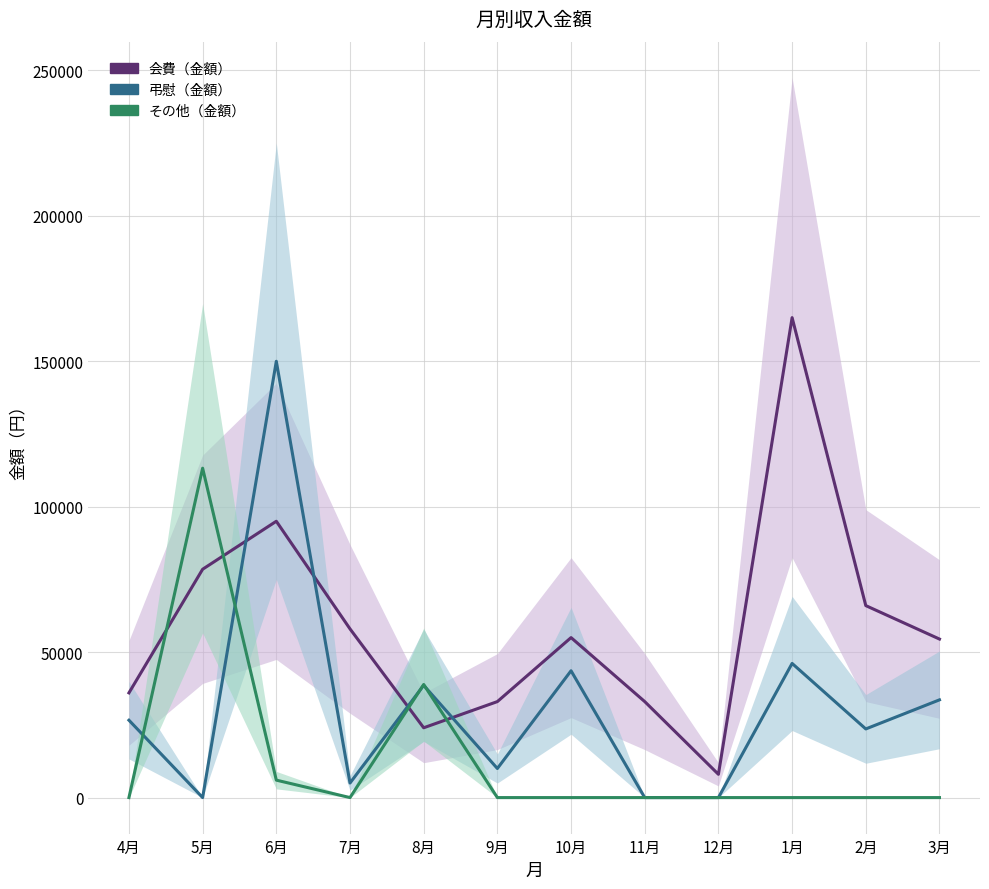

How many data points in その他（金額） are above 0?

3